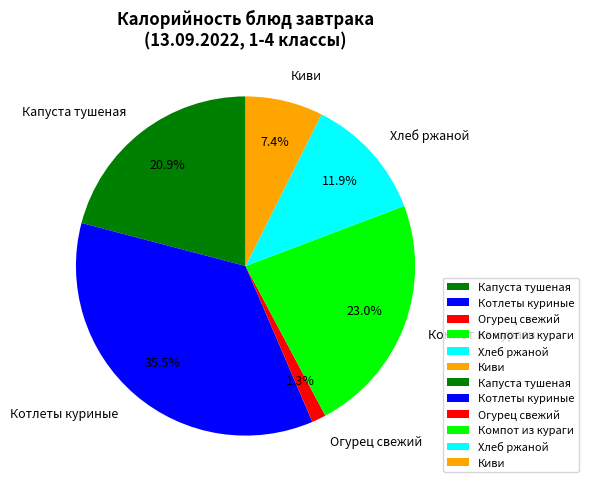

Which category has the smallest portion of the pie?

Огурец свежий